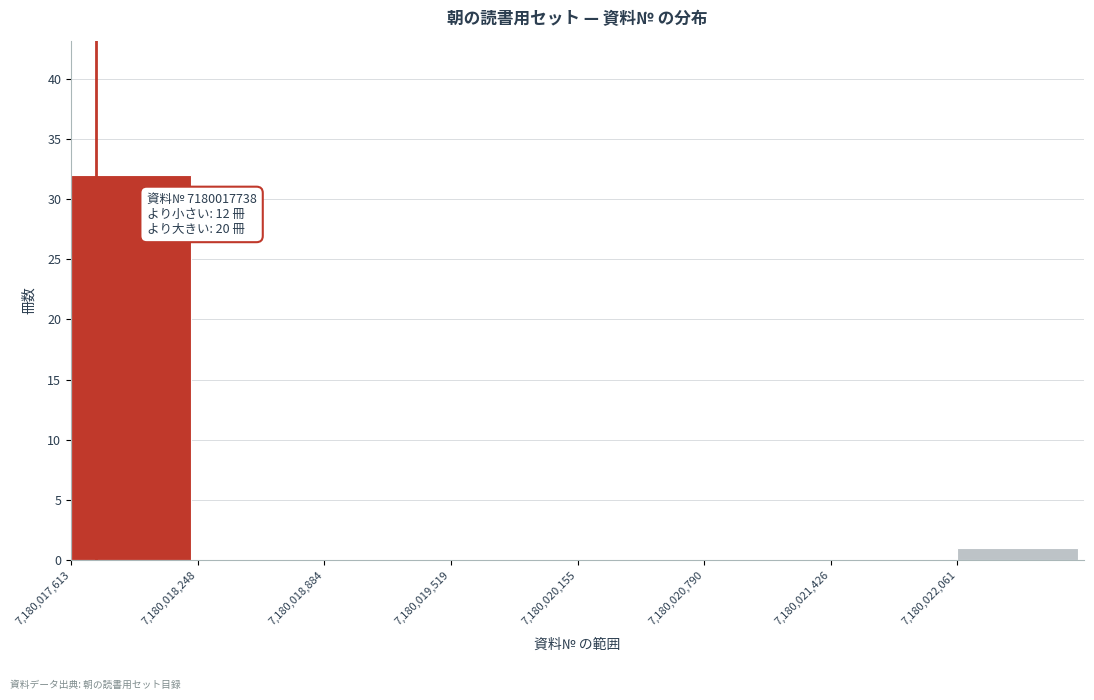

Over which range of the x-axis is the bar tallest?

7180017600 to 7180018200